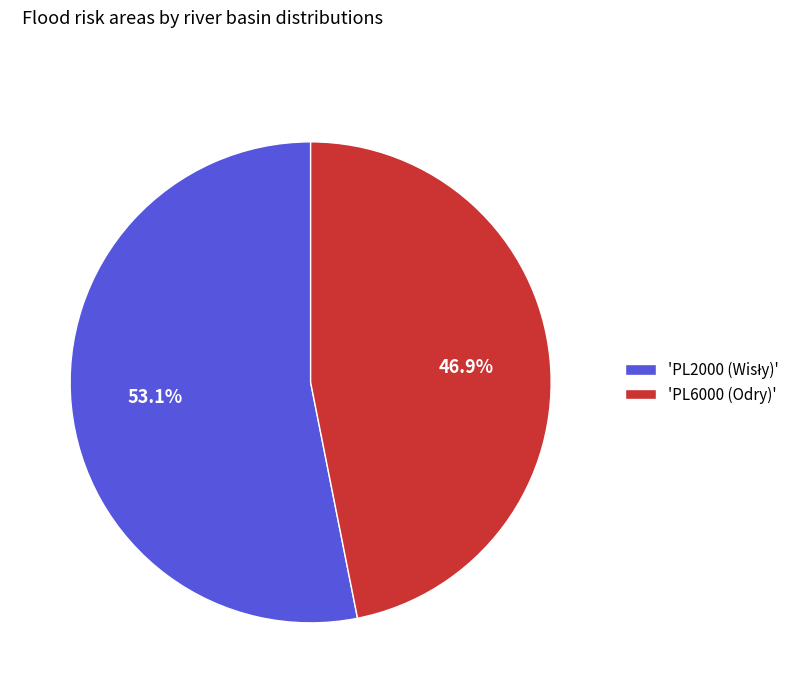

Which category has the smallest portion of the pie?

'PL6000 (Odry)'